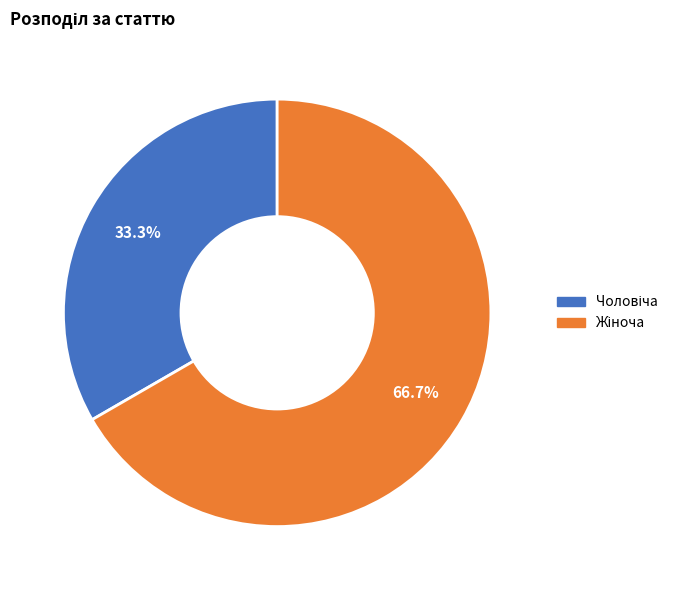

Is there a majority slice in this chart?

Yes